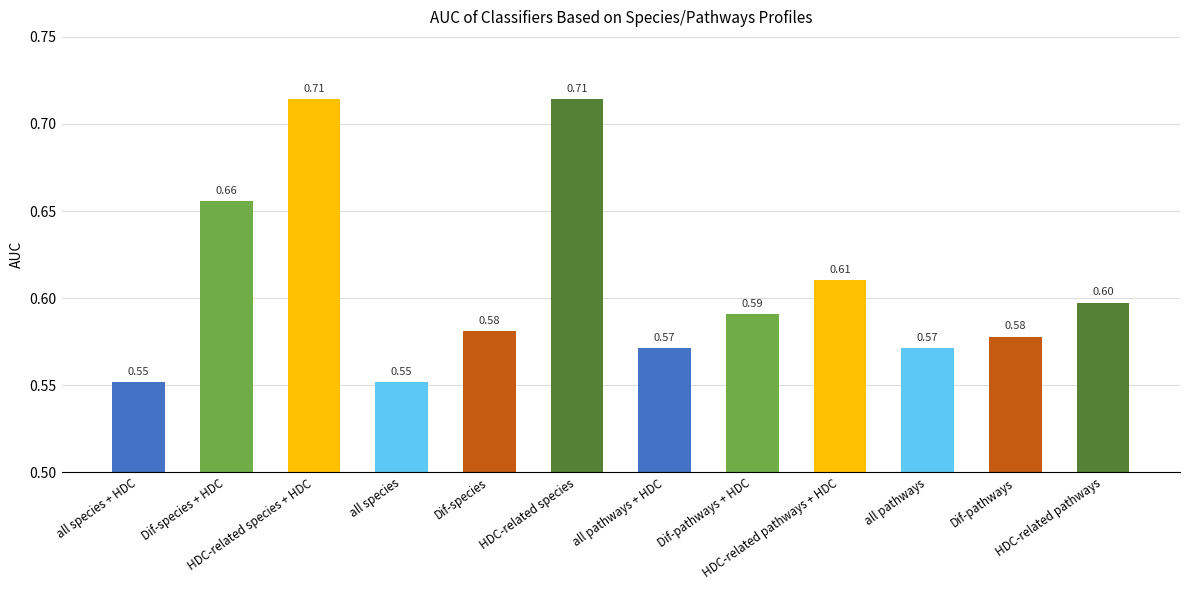

How many values are between 0 and 1?

12